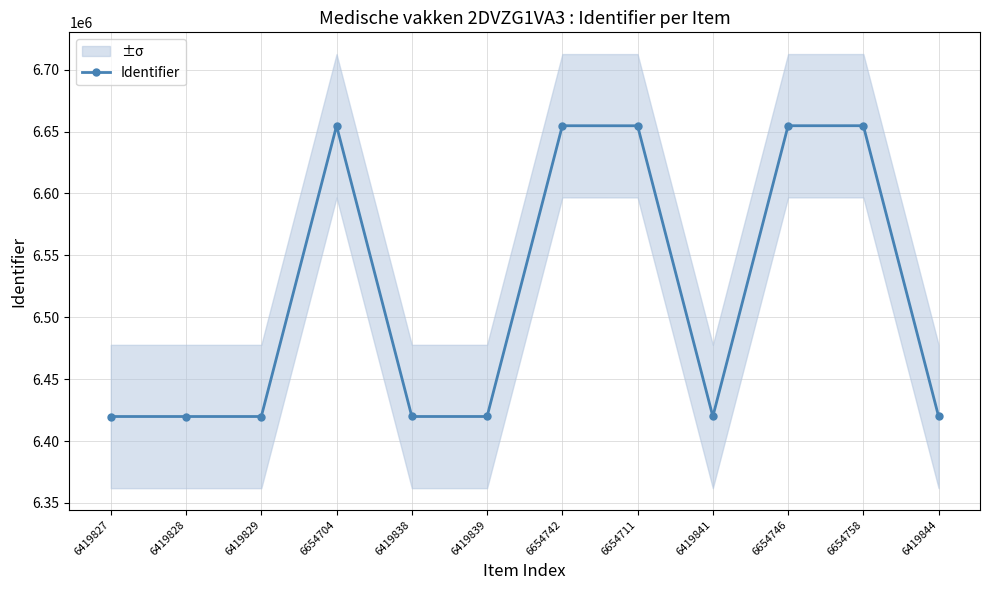

Is it true that the value at 6419844 is 6419844?

True